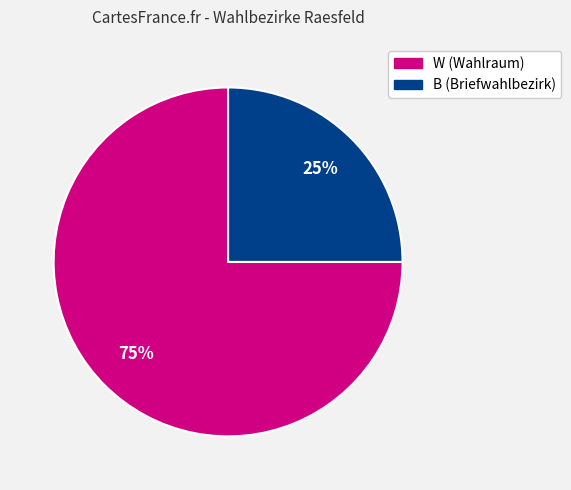

What is the largest slice in the pie chart?

W (Wahlraum)